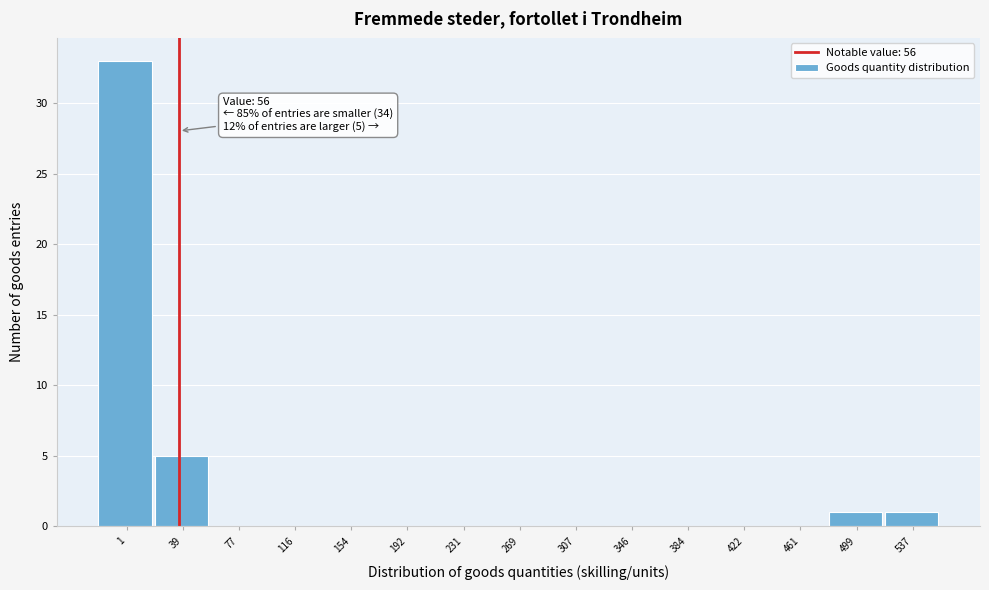

Reading left to right, transcribe all the data shown in this chart.

1=33	39=5	77=0	116=0	154=0	192=0	231=0	269=0	307=0	346=0	384=0	422=0	461=0	499=1	537=1